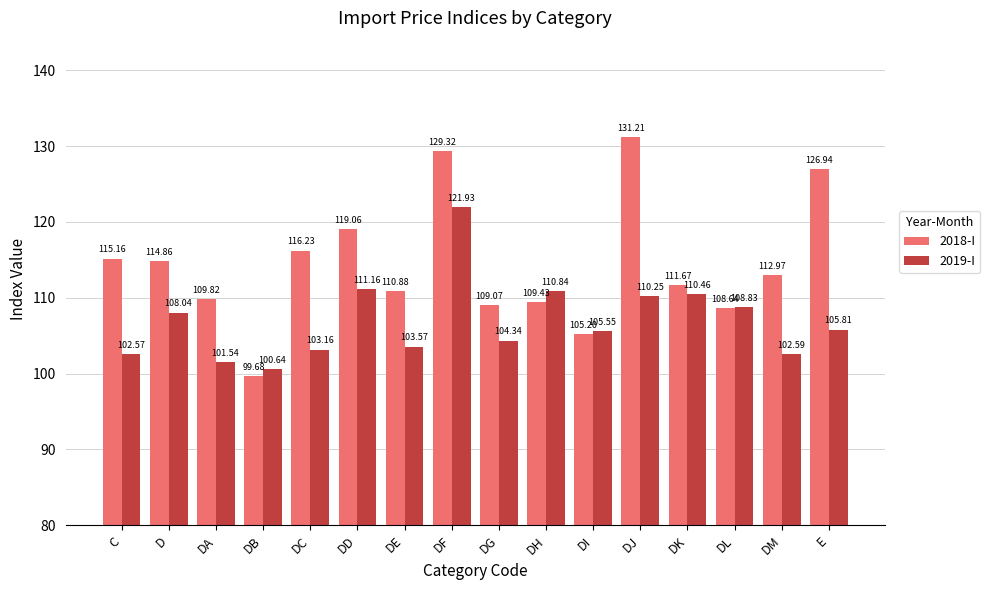

True or false: 2019-I has a value of 62.6 at DI.

False